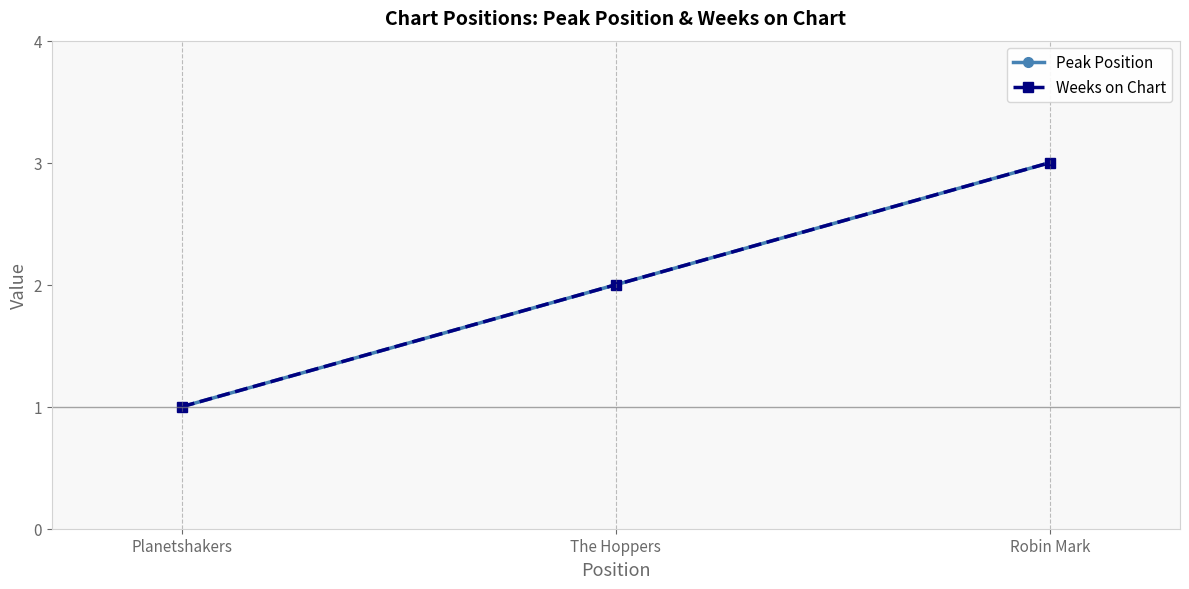

How many values in the Peak Position series exceed 2?

1